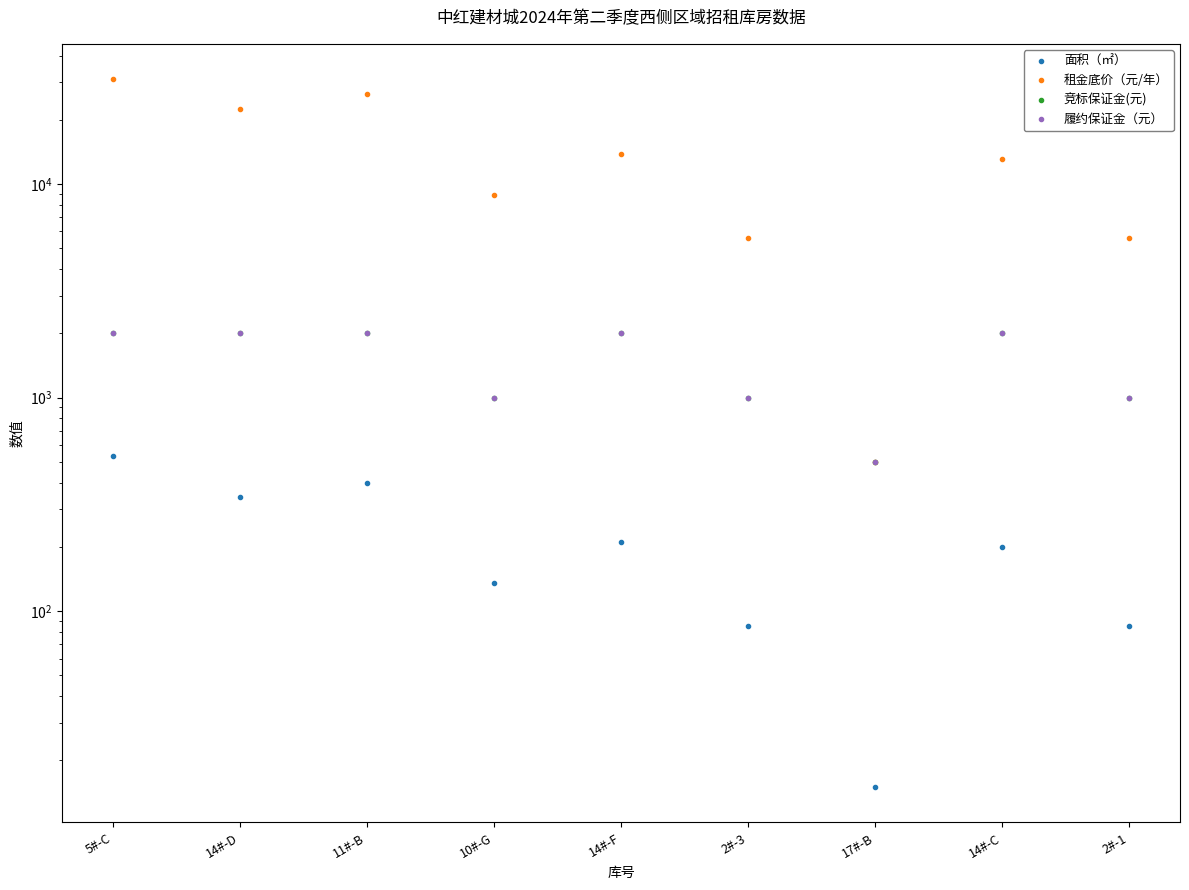

Is the value of 履约保证金（元） at 14#-D greater than the value of 竞标保证金(元) at 14#-D?

No